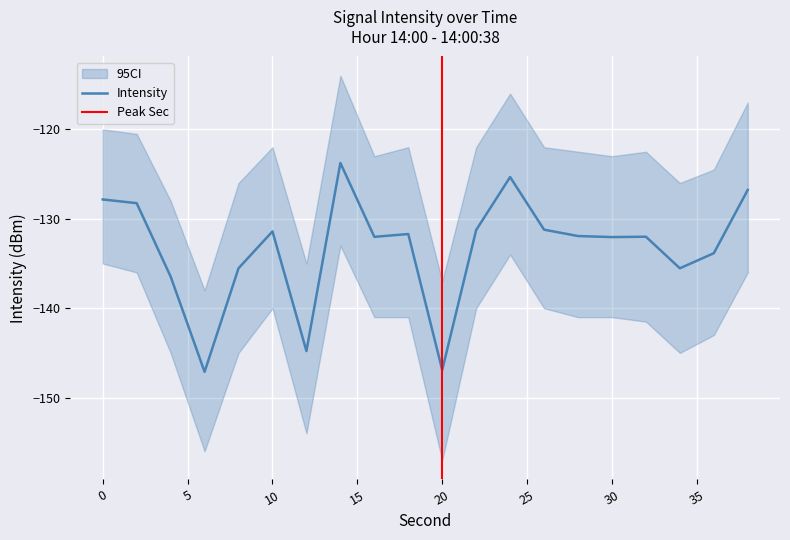

Where is the first local minimum?

6